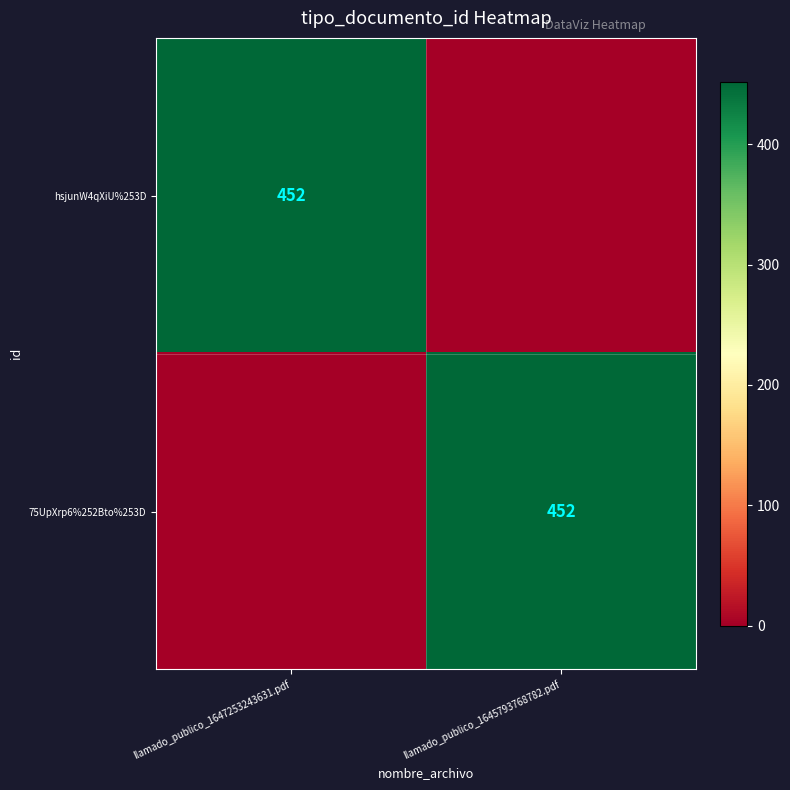

True or false: 75UpXrp6%252Bto%253D has a value of 774 at llamado_publico_1645793768782.pdf.

False